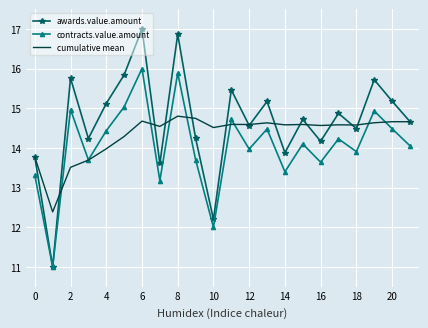

Which series has the largest total across all categories?

awards.value.amount